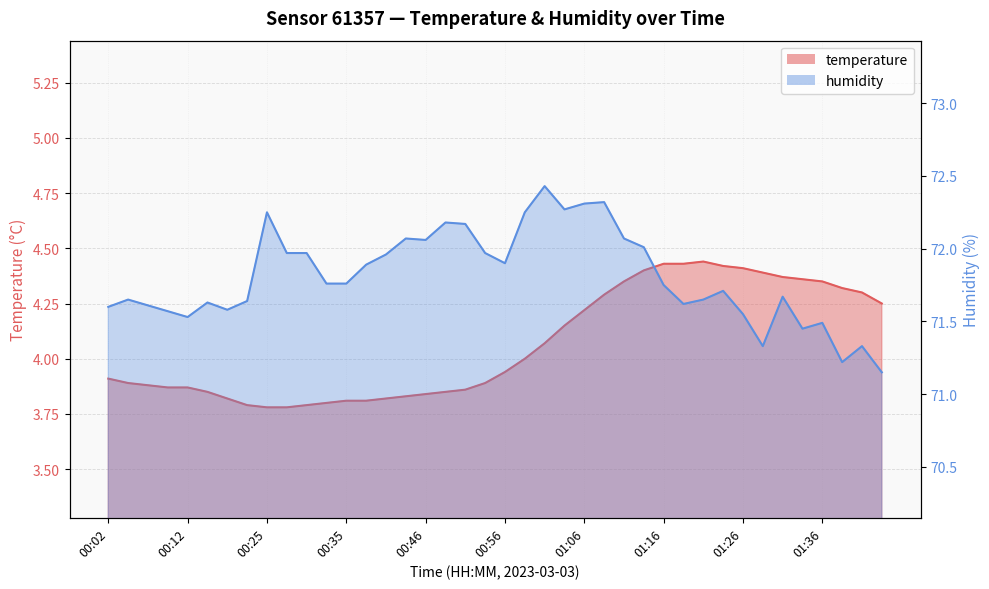

Reading right to left, extract all data points from this chart.

temperature: 01:44=4.2	01:41=4.3	01:39=4.3	01:36=4.3	01:34=4.4	01:31=4.4	01:29=4.4	01:26=4.4	01:23=4.4	01:21=4.4	01:18=4.4	01:16=4.4	01:13=4.4	01:11=4.3	01:08=4.3	01:06=4.2	01:03=4.2	01:01=4.1	00:58=4.0	00:56=3.9	00:53=3.9	00:51=3.9	00:48=3.9	00:46=3.8	00:43=3.8	00:40=3.8	00:38=3.8	00:35=3.8	00:33=3.8	00:30=3.8	00:28=3.8	00:25=3.8	00:23=3.8	00:17=3.8	00:14=3.9	00:12=3.9	00:09=3.9	00:07=3.9	00:04=3.9	00:02=3.9
humidity: 01:44=71.2	01:41=71.3	01:39=71.2	01:36=71.5	01:34=71.5	01:31=71.7	01:29=71.3	01:26=71.5	01:23=71.7	01:21=71.7	01:18=71.6	01:16=71.8	01:13=72.0	01:11=72.1	01:08=72.3	01:06=72.3	01:03=72.3	01:01=72.4	00:58=72.2	00:56=71.9	00:53=72.0	00:51=72.2	00:48=72.2	00:46=72.1	00:43=72.1	00:40=72.0	00:38=71.9	00:35=71.8	00:33=71.8	00:30=72.0	00:28=72.0	00:25=72.2	00:23=71.6	00:17=71.6	00:14=71.6	00:12=71.5	00:09=71.6	00:07=71.6	00:04=71.7	00:02=71.6